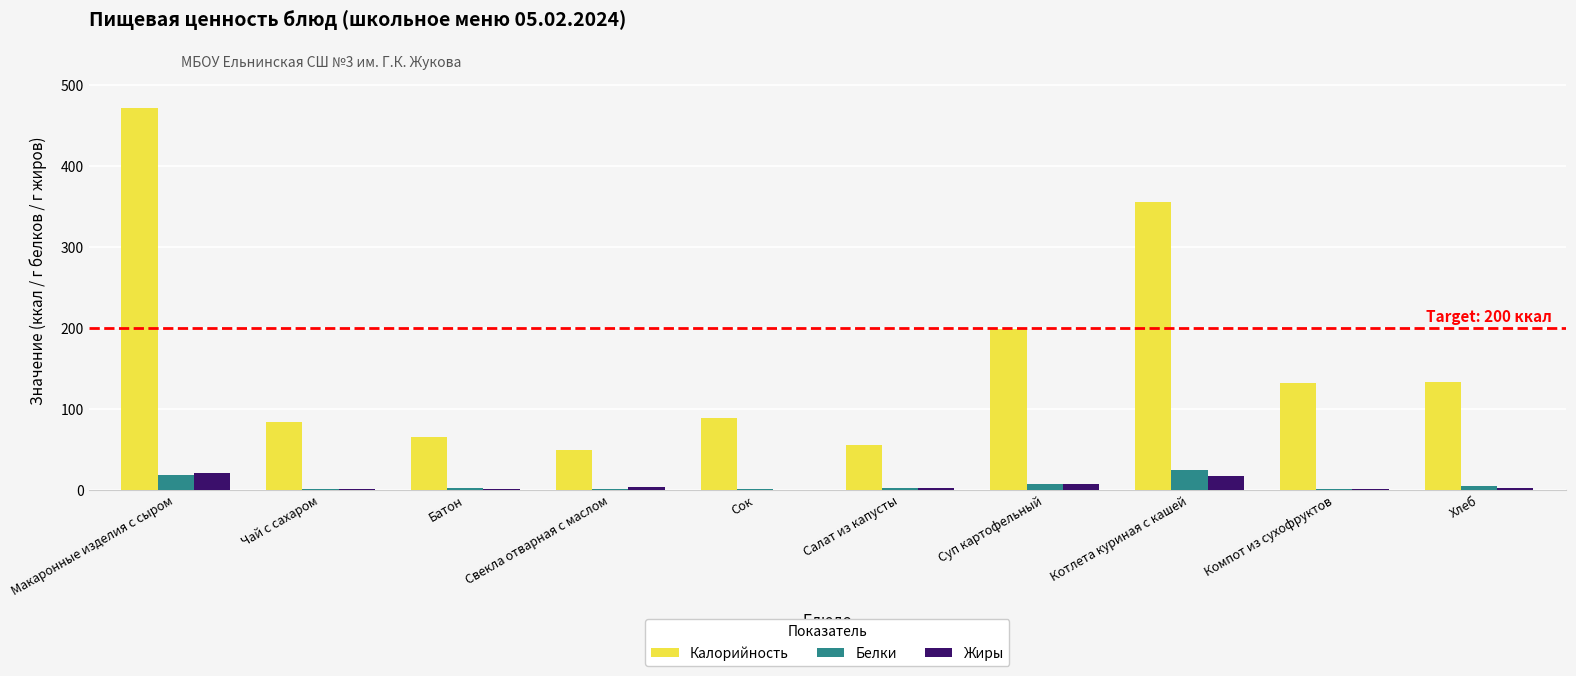

Between Сок and Суп картофельный, which series saw the biggest shift?

Калорийность